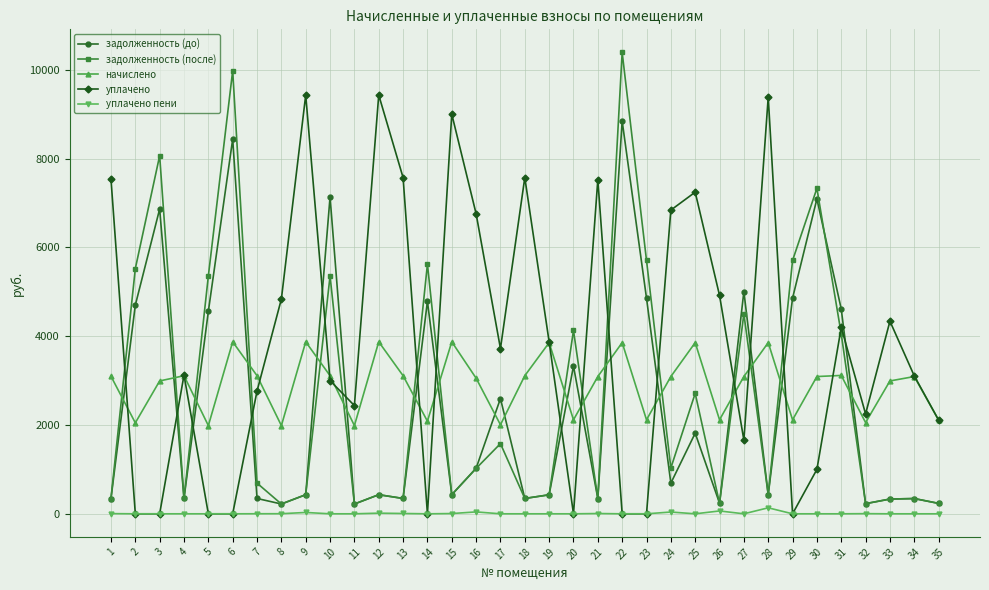

How many interior local valleys does the начислено series have?

11